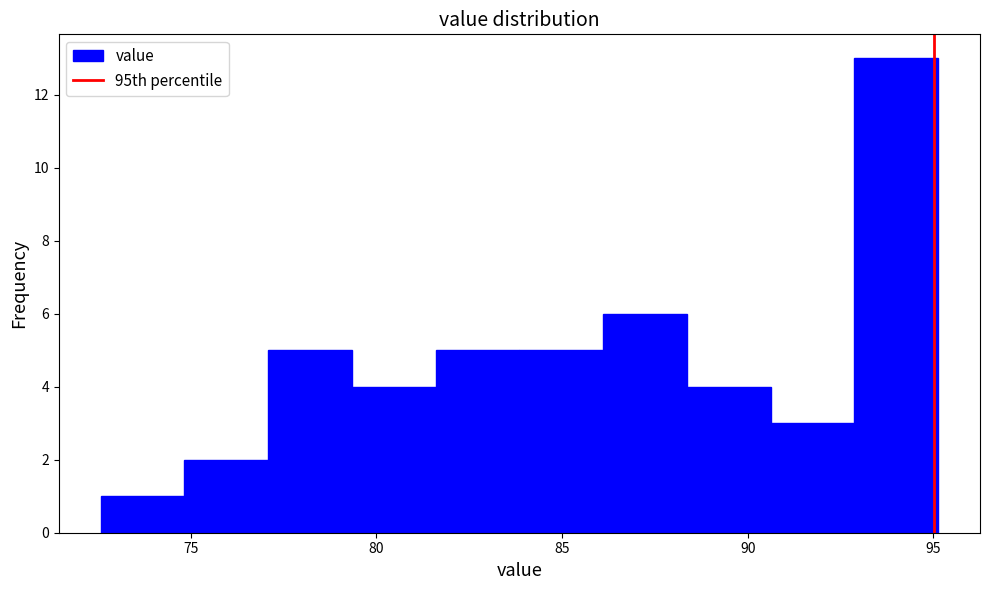

Reading left to right, list every bar in this chart as the range it spans on the x-axis followed by its height. Neither the bar edges nor the heights are printed on the chart, so give them approximately, as read against the axes.

72.5 to 75.0: 1
75.0 to 77.0: 2
77.0 to 79.5: 5
79.5 to 81.5: 4
81.5 to 84.0: 5
84.0 to 86.0: 5
86.0 to 88.5: 6
88.5 to 90.5: 4
90.5 to 93.0: 3
93.0 to 95.0: 13